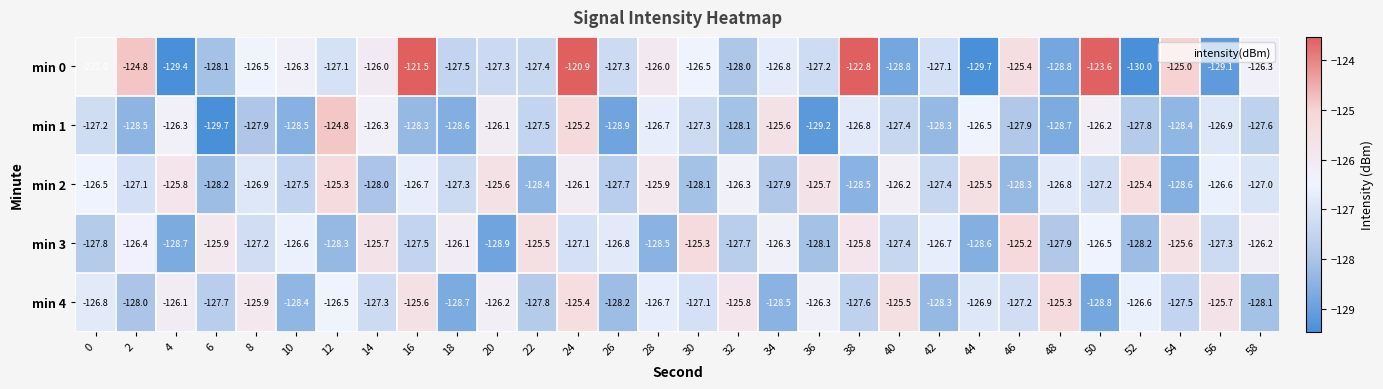

The value of min 4 at 46 is -183.7. True or false?

False